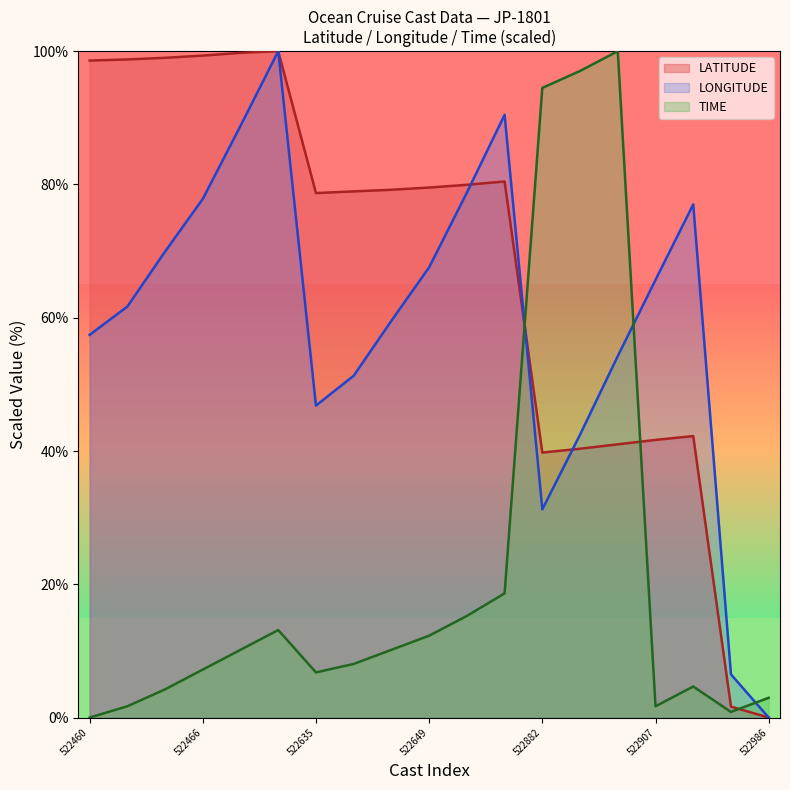

At which category does TIME reach its first local peak?

522481